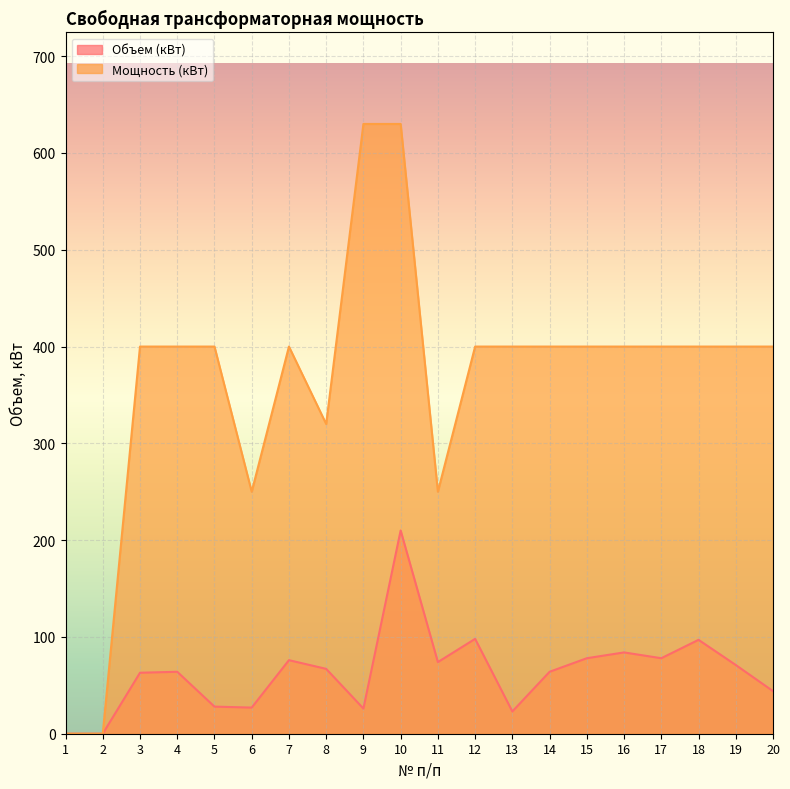

How many values in the Объем (кВт) series are below 67?

10